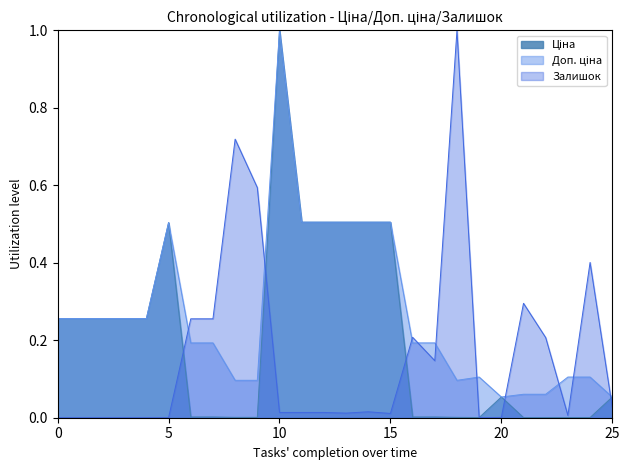

How many times do Доп. ціна and Ціна cross each other?

3